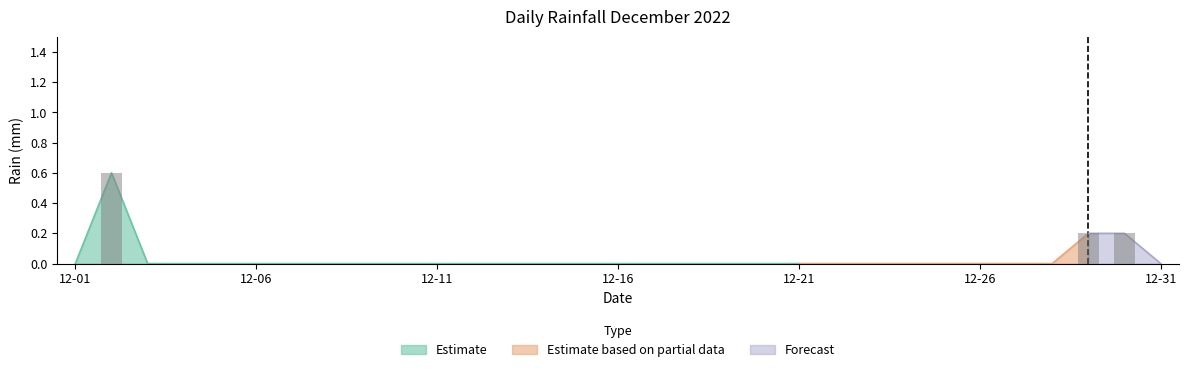

Rank the categories by value from lowest to highest.

2022-12-01, 2022-12-03, 2022-12-04, 2022-12-05, 2022-12-06, 2022-12-07, 2022-12-08, 2022-12-09, 2022-12-10, 2022-12-11, 2022-12-12, 2022-12-13, 2022-12-14, 2022-12-15, 2022-12-16, 2022-12-17, 2022-12-18, 2022-12-19, 2022-12-20, 2022-12-21, 2022-12-22, 2022-12-23, 2022-12-24, 2022-12-25, 2022-12-26, 2022-12-27, 2022-12-28, 2022-12-31, 2022-12-29, 2022-12-30, 2022-12-02